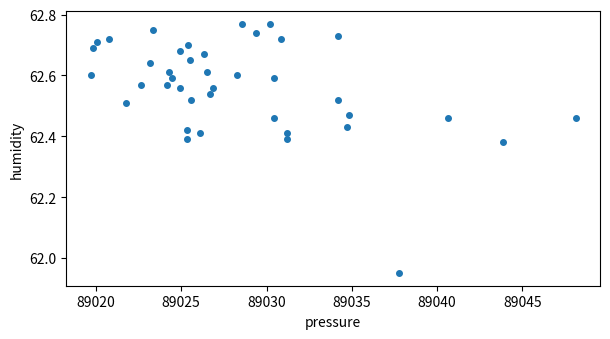

What is the range of X values (max minus min)?

28.4